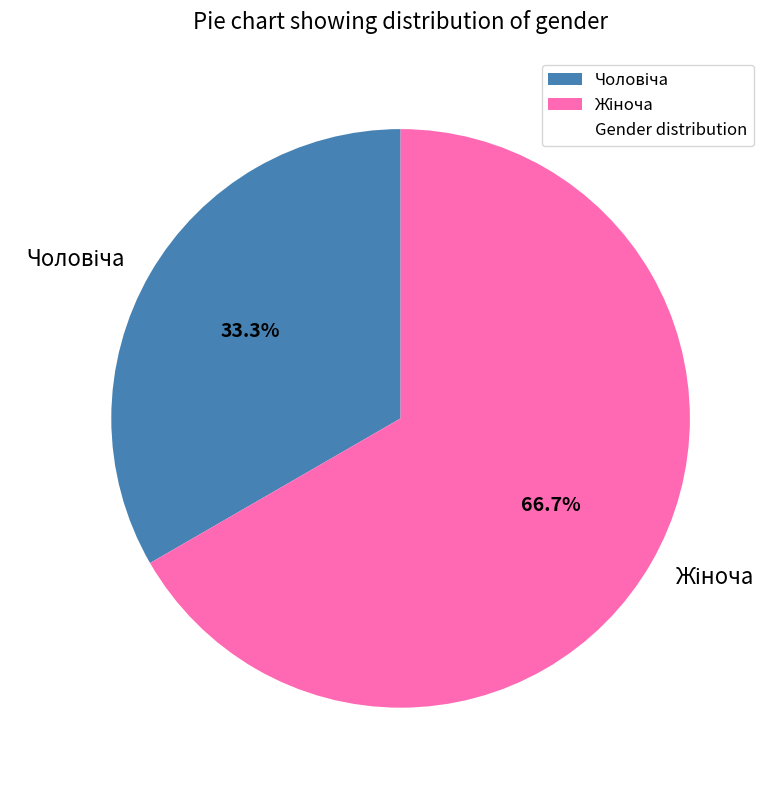

Does any single category account for the majority?

Yes